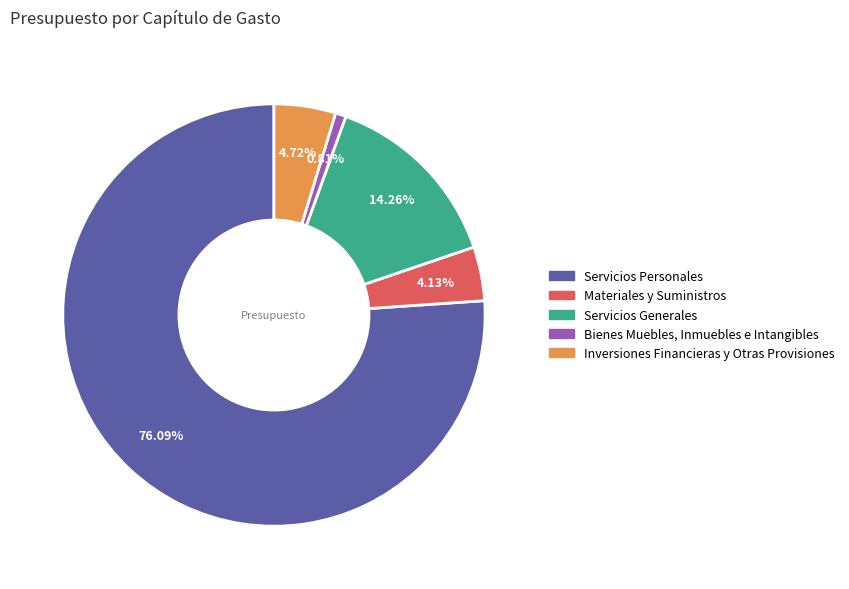

To the nearest percent, what is the average slice percentage?

20%